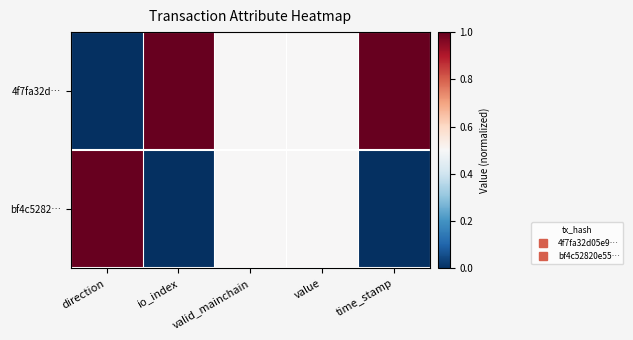

Rank the series at io_index from highest to lowest value.

4f7fa32d…, bf4c5282…